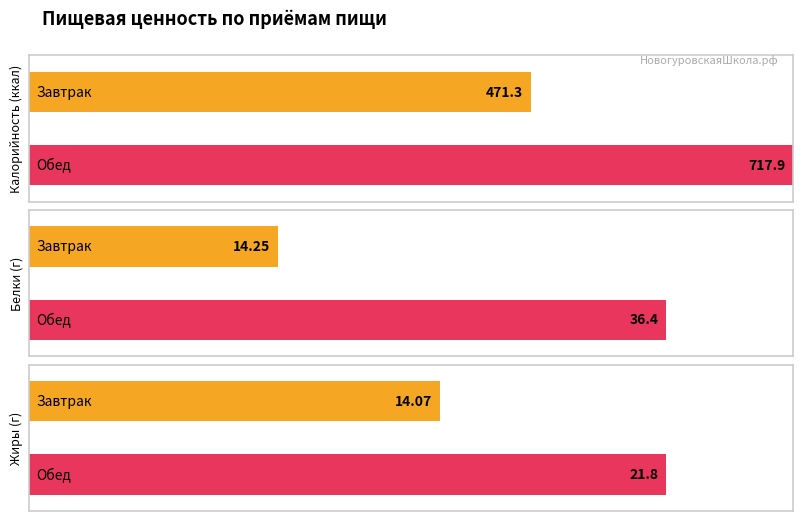

Reading right to left, extract all data points from this chart.

Калорийность: 717.9	471.3
Белки: 36.4	14.2
Жиры: 21.8	14.1